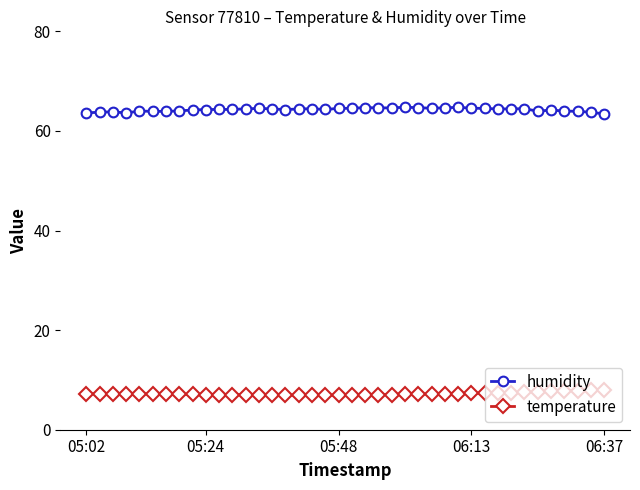

True or false: humidity and temperature cross at least once.

False